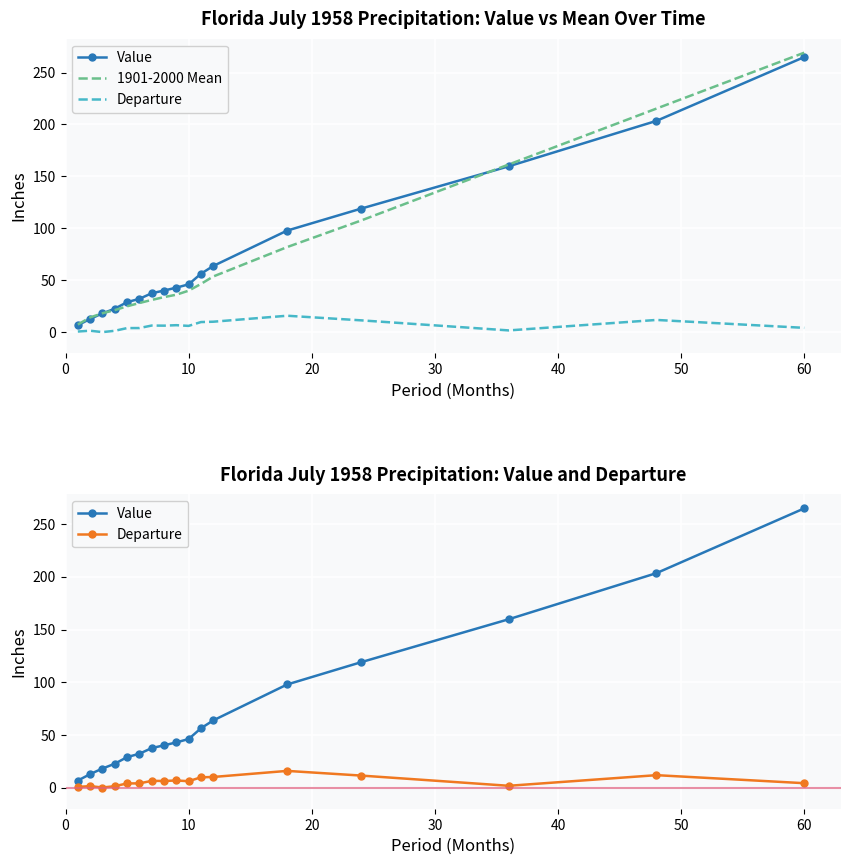

What is the average value of the Departure series?

6.0